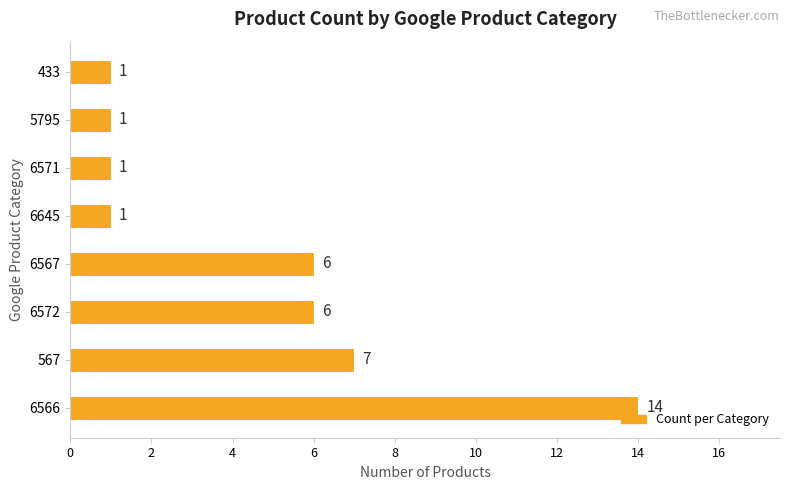

The value at 567 is 7. True or false?

True